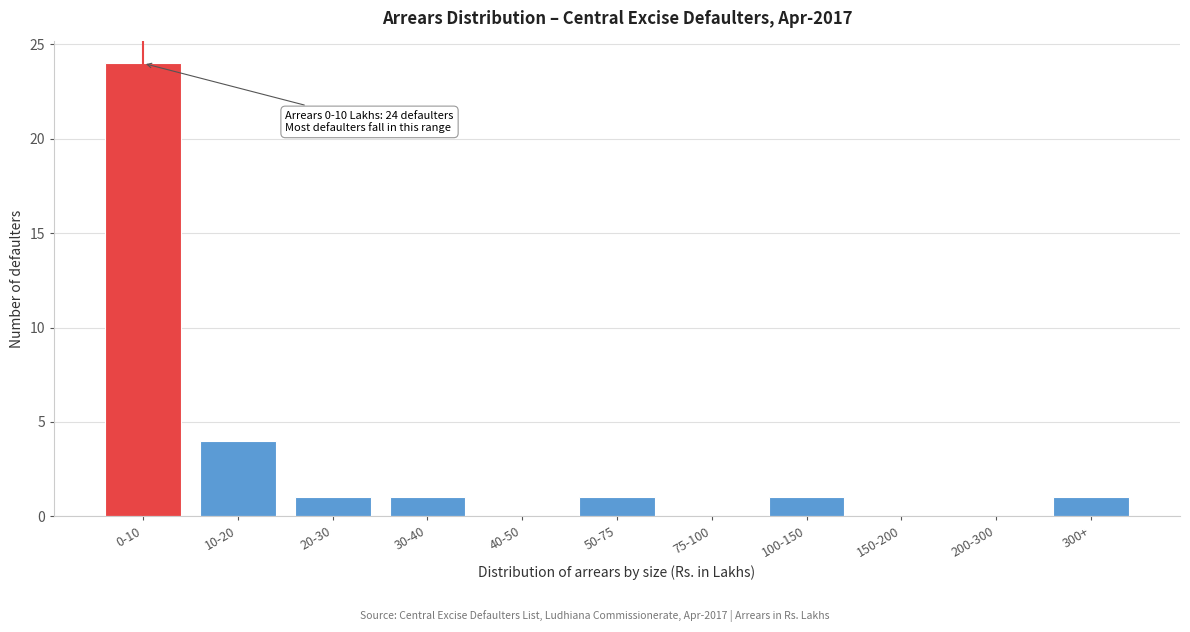

Reading right to left, extract all data points from this chart.

300+=1	200-300=0	150-200=0	100-150=1	75-100=0	50-75=1	40-50=0	30-40=1	20-30=1	10-20=4	0-10=24